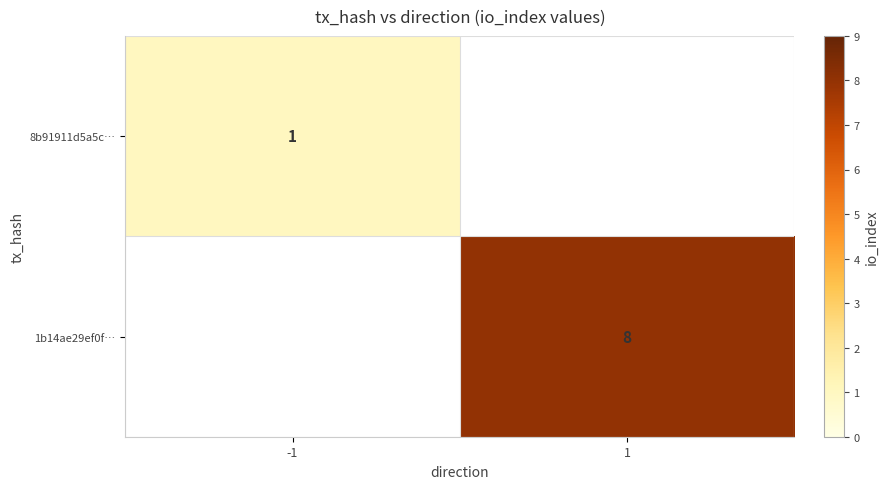

At how many categories does at least one series exceed 6?

1